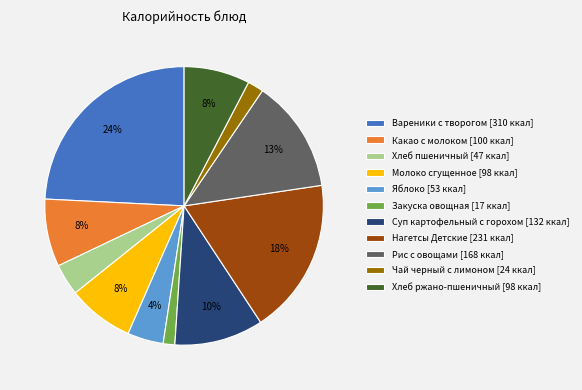

To the nearest percent, what is the combined percentage of Рис с овощами and Хлеб пшеничный?

17%